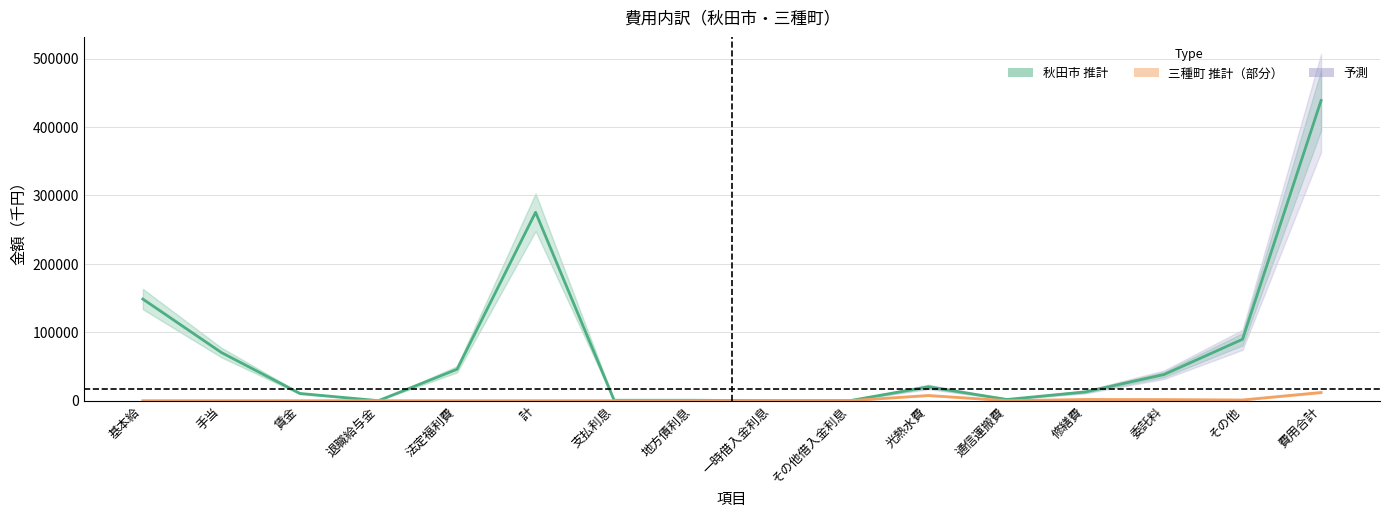

Where does the 秋田市 推計 series first go above 20301?

基本給